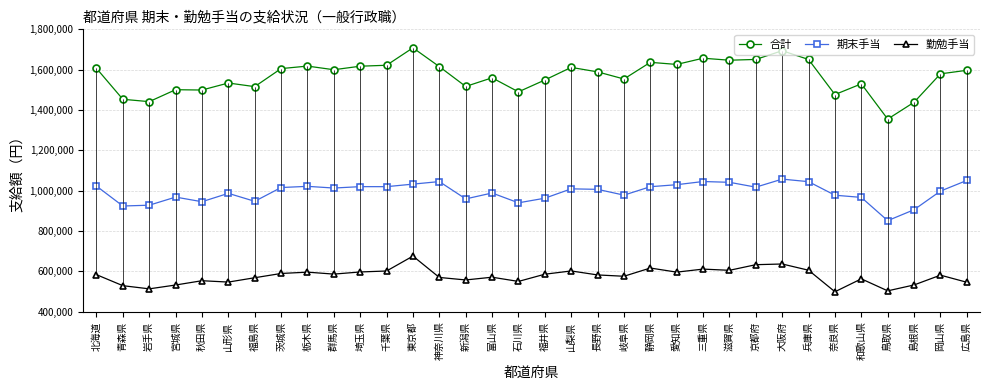

Rank the series at 滋賀県 from highest to lowest value.

合計, 期末手当, 勤勉手当